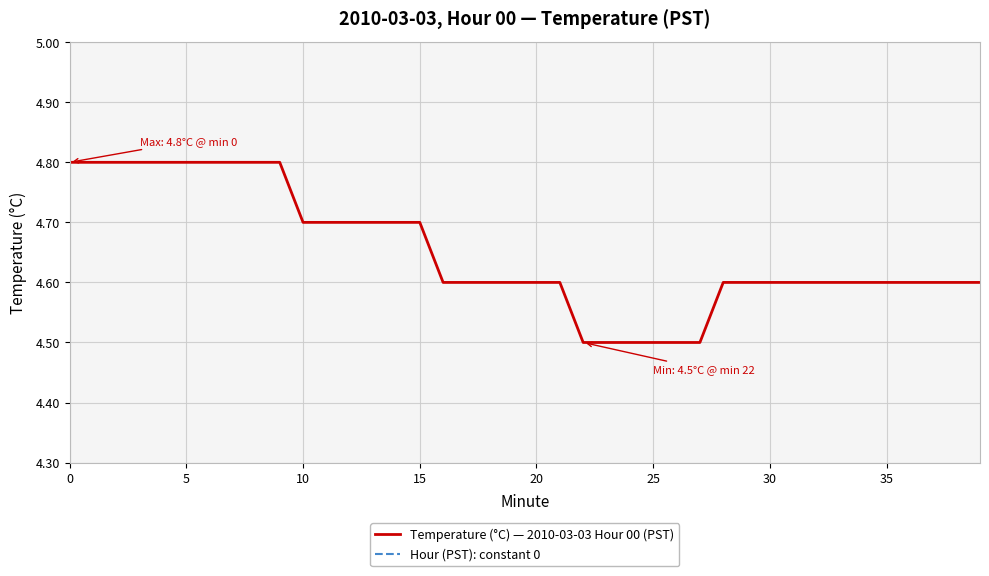

What is the total value across all series at 34?

4.6